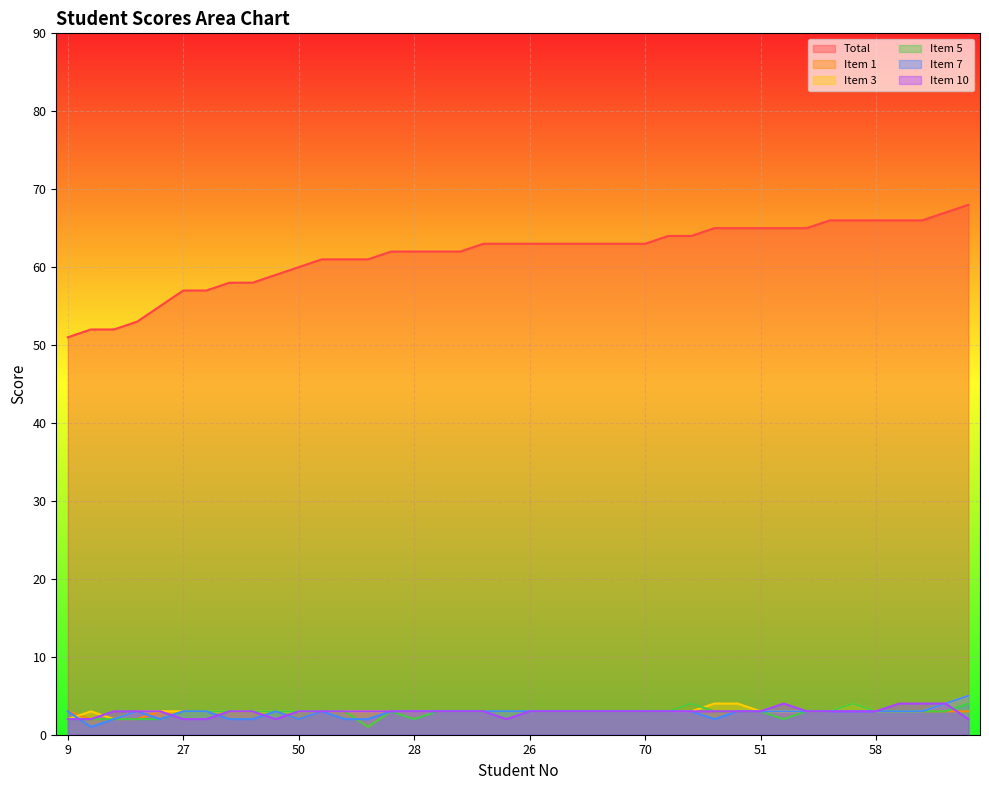

At how many categories does at least one series exceed 3?

40